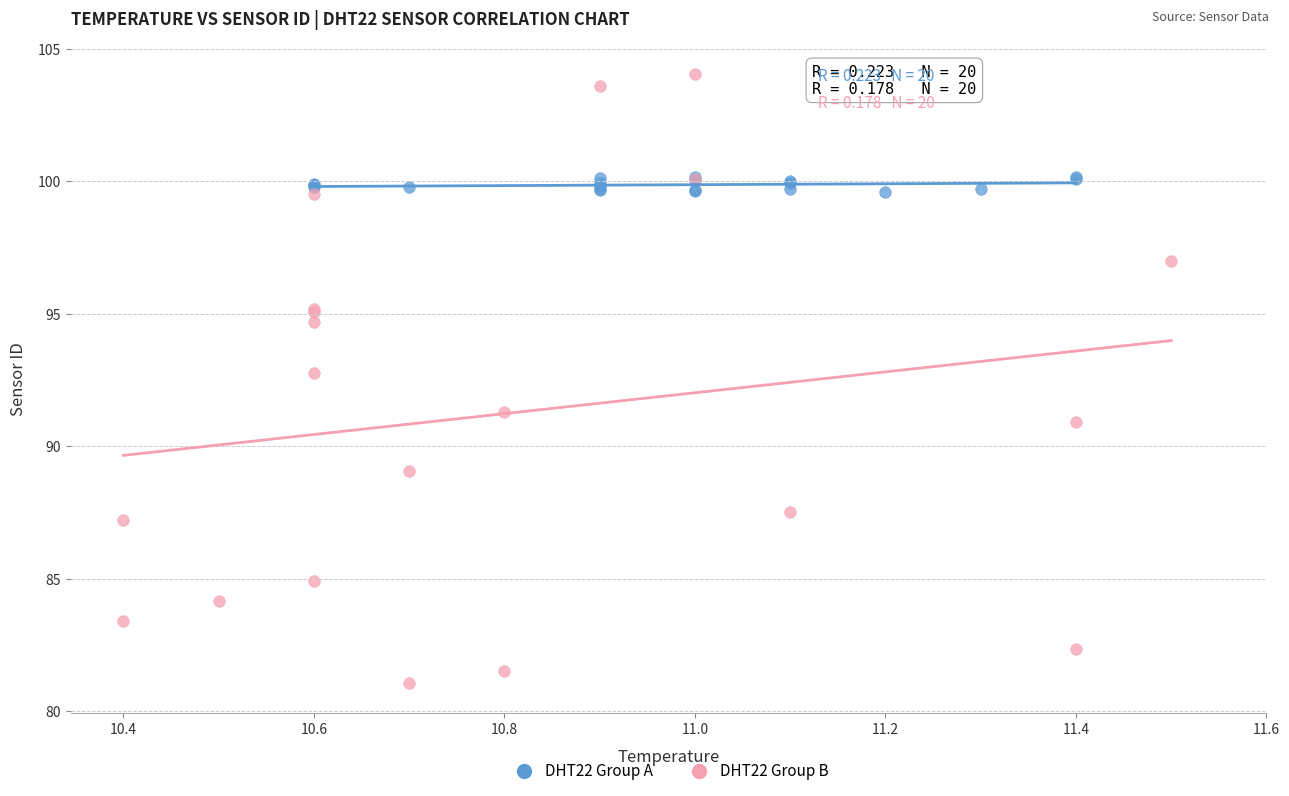

Which series has the widest spread of Y values?

DHT22 Group B